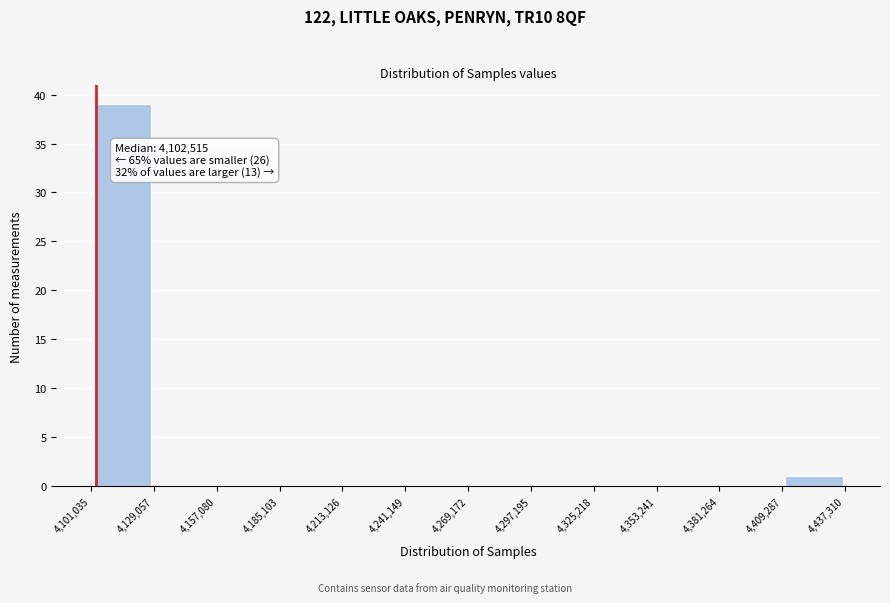

Which range on the x-axis has the tallest bar?

4,101,035 to 4,129,057